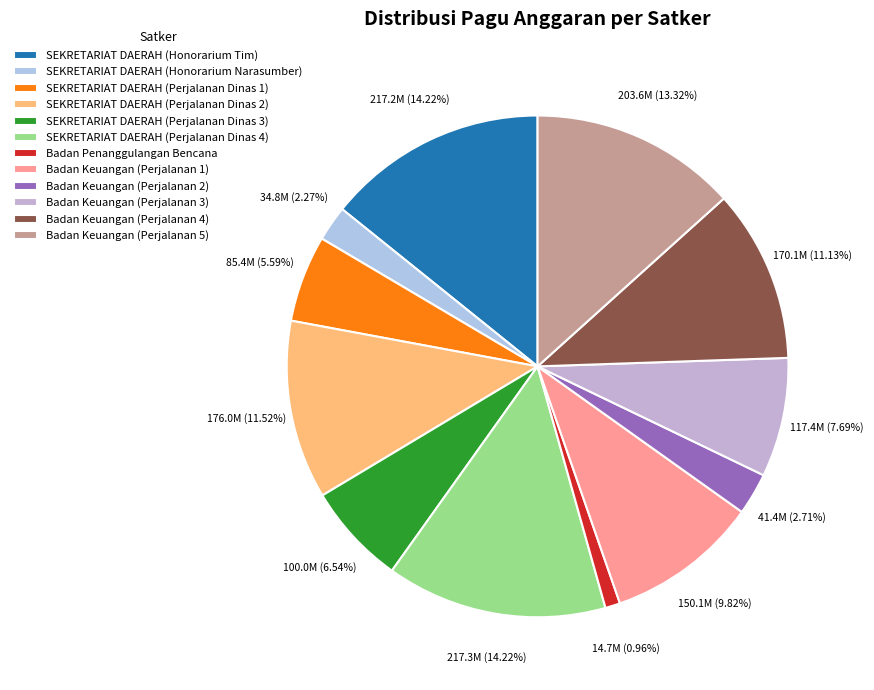

How many slices are in this pie chart?

12